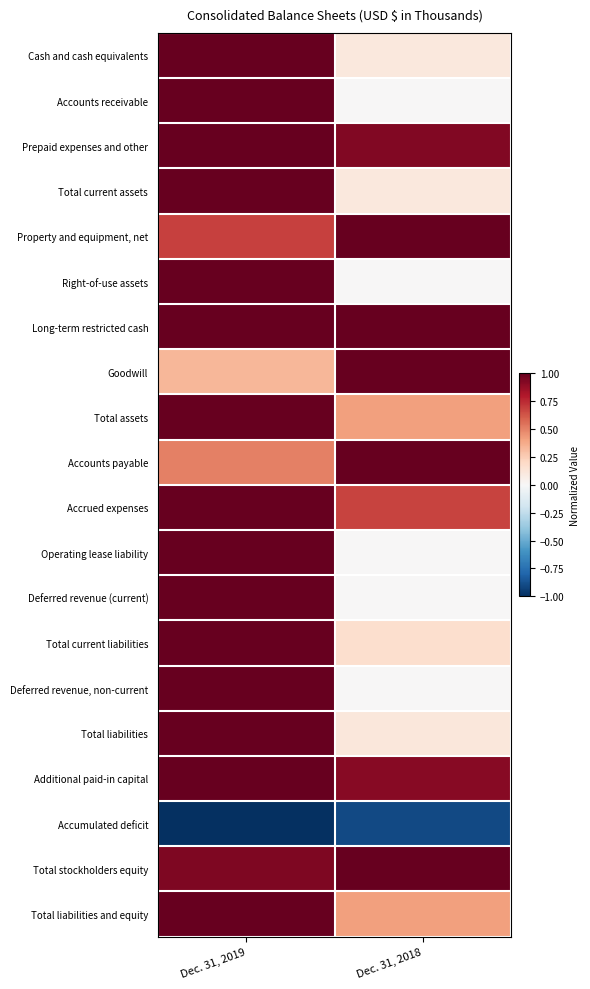

Reading right to left, extract all data points from this chart.

Cash and cash equivalents: Dec. 31, 2018=0.1	Dec. 31, 2019=1.0
Accounts receivable: Dec. 31, 2018=0.0	Dec. 31, 2019=1.0
Prepaid expenses and other: Dec. 31, 2018=0.9	Dec. 31, 2019=1.0
Total current assets: Dec. 31, 2018=0.1	Dec. 31, 2019=1.0
Property and equipment, net: Dec. 31, 2018=1.0	Dec. 31, 2019=0.7
Right-of-use assets: Dec. 31, 2018=0.0	Dec. 31, 2019=1.0
Long-term restricted cash: Dec. 31, 2018=1.0	Dec. 31, 2019=1.0
Goodwill: Dec. 31, 2018=1.0	Dec. 31, 2019=0.3
Total assets: Dec. 31, 2018=0.4	Dec. 31, 2019=1.0
Accounts payable: Dec. 31, 2018=1.0	Dec. 31, 2019=0.5
Accrued expenses: Dec. 31, 2018=0.7	Dec. 31, 2019=1.0
Operating lease liability: Dec. 31, 2018=0.0	Dec. 31, 2019=1.0
Deferred revenue (current): Dec. 31, 2018=0.0	Dec. 31, 2019=1.0
Total current liabilities: Dec. 31, 2018=0.2	Dec. 31, 2019=1.0
Deferred revenue, non-current: Dec. 31, 2018=0.0	Dec. 31, 2019=1.0
Total liabilities: Dec. 31, 2018=0.1	Dec. 31, 2019=1.0
Additional paid-in capital: Dec. 31, 2018=0.9	Dec. 31, 2019=1.0
Accumulated deficit: Dec. 31, 2018=-0.9	Dec. 31, 2019=-1.0
Total stockholders equity: Dec. 31, 2018=1.0	Dec. 31, 2019=0.9
Total liabilities and equity: Dec. 31, 2018=0.4	Dec. 31, 2019=1.0